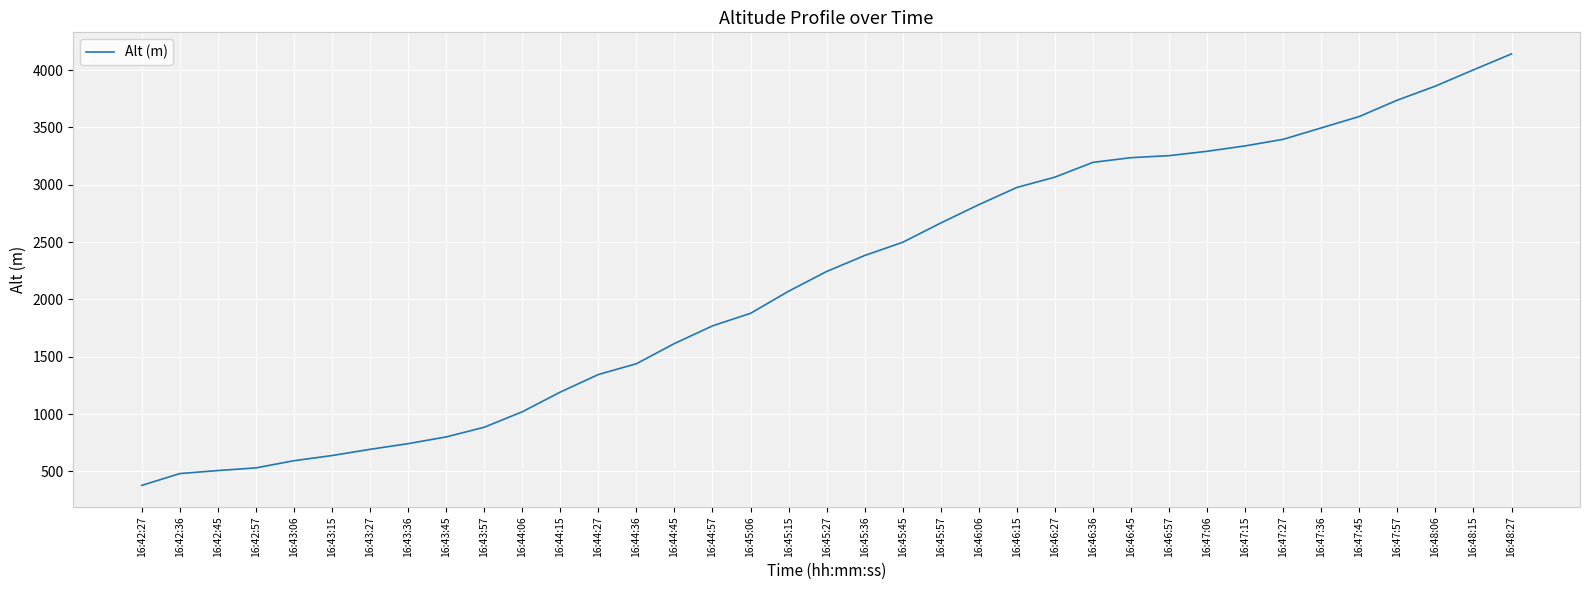

What is the maximum value shown in the chart?

4141.6